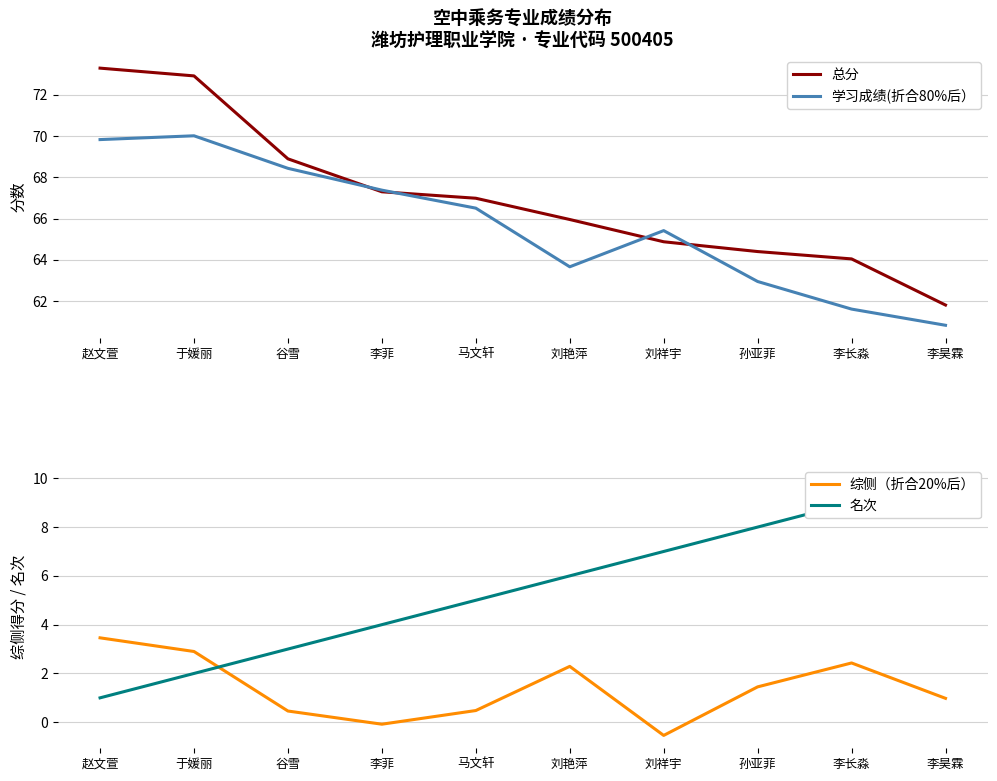

What is the minimum value for 总分?

61.8